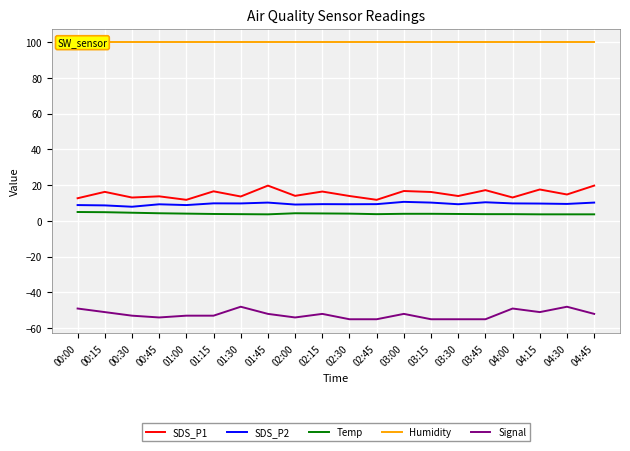

The value of SDS_P2 at 01:00 is 8.9. True or false?

True